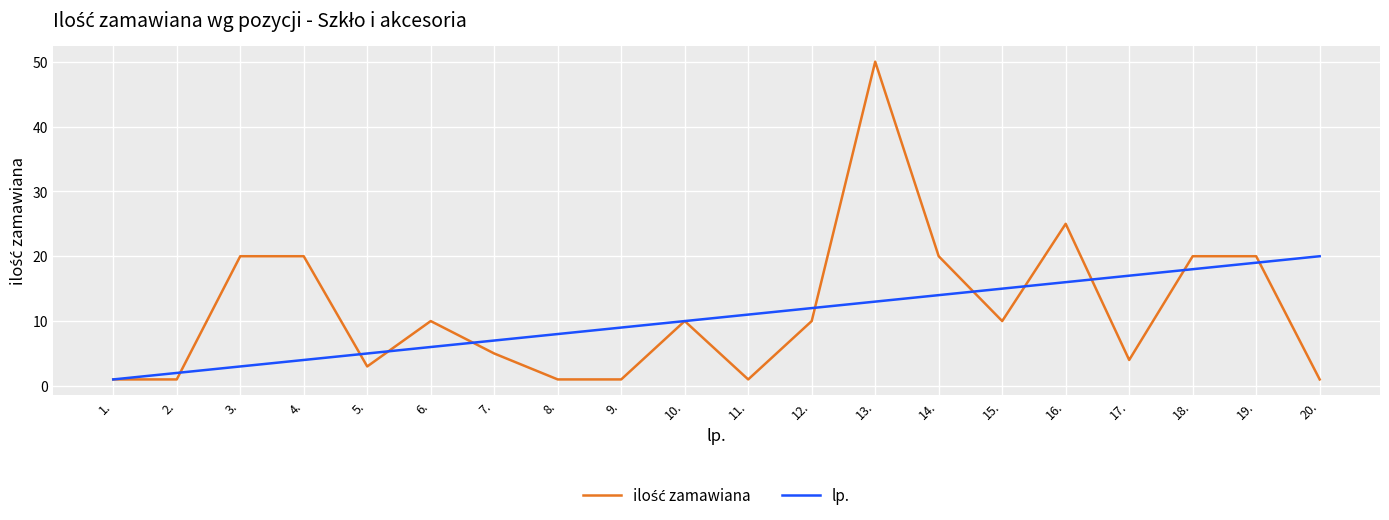

What is the total value across all series at 18.?

38